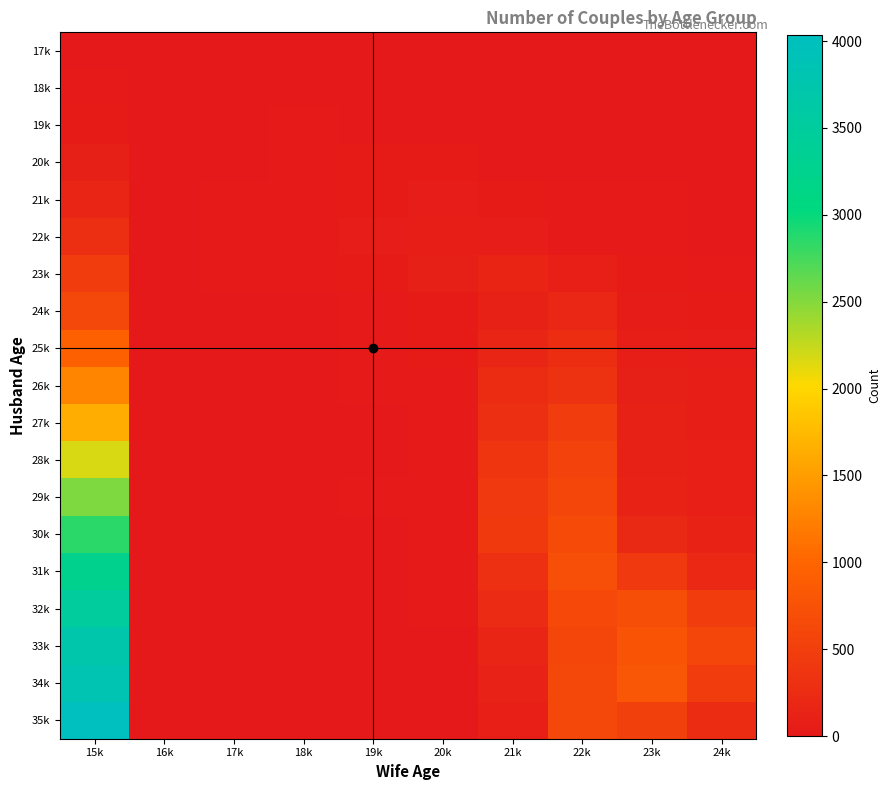

Reading right to left, what are all the values shown in this chart?

17k: 24k=0	23k=0	22k=0	21k=0	20k=4	19k=0	18k=1	17k=1	16k=1	15k=2
18k: 24k=0	23k=0	22k=0	21k=0	20k=4	19k=0	18k=5	17k=5	16k=3	15k=14
19k: 24k=1	23k=0	22k=4	21k=3	20k=5	19k=5	18k=13	17k=4	16k=1	15k=36
20k: 24k=5	23k=3	22k=7	21k=5	20k=25	19k=25	18k=11	17k=4	16k=3	15k=88
21k: 24k=3	23k=8	22k=9	21k=36	20k=55	19k=29	18k=10	17k=10	16k=4	15k=177
22k: 24k=5	23k=9	22k=20	21k=62	20k=70	19k=53	18k=20	17k=10	16k=3	15k=281
23k: 24k=23	23k=26	22k=83	21k=142	20k=89	19k=30	18k=12	17k=8	16k=2	15k=475
24k: 24k=30	23k=41	22k=183	21k=109	20k=27	19k=23	18k=3	17k=3	16k=1	15k=606
25k: 24k=50	23k=76	22k=266	21k=167	20k=34	19k=14	18k=6	17k=5	16k=0	15k=944
26k: 24k=64	23k=102	22k=337	21k=246	20k=18	19k=12	18k=6	17k=4	16k=2	15k=1281
27k: 24k=71	23k=118	22k=465	21k=289	20k=17	19k=7	18k=4	17k=1	16k=1	15k=1638
28k: 24k=82	23k=105	22k=548	21k=365	20k=15	19k=7	18k=3	17k=2	16k=0	15k=2174
29k: 24k=79	23k=141	22k=580	21k=431	20k=17	19k=8	18k=5	17k=0	16k=0	15k=2527
30k: 24k=134	23k=212	22k=662	21k=438	20k=13	19k=6	18k=0	17k=2	16k=0	15k=2857
31k: 24k=202	23k=421	22k=722	21k=306	20k=12	19k=2	18k=1	17k=0	16k=1	15k=3261
32k: 24k=466	23k=701	22k=621	21k=237	20k=11	19k=4	18k=4	17k=0	16k=1	15k=3504
33k: 24k=598	23k=777	22k=598	21k=167	20k=7	19k=3	18k=3	17k=0	16k=0	15k=3713
34k: 24k=471	23k=807	22k=605	21k=126	20k=2	19k=1	18k=1	17k=0	16k=0	15k=3828
35k: 24k=254	23k=518	22k=613	21k=86	20k=6	19k=0	18k=0	17k=0	16k=0	15k=4035